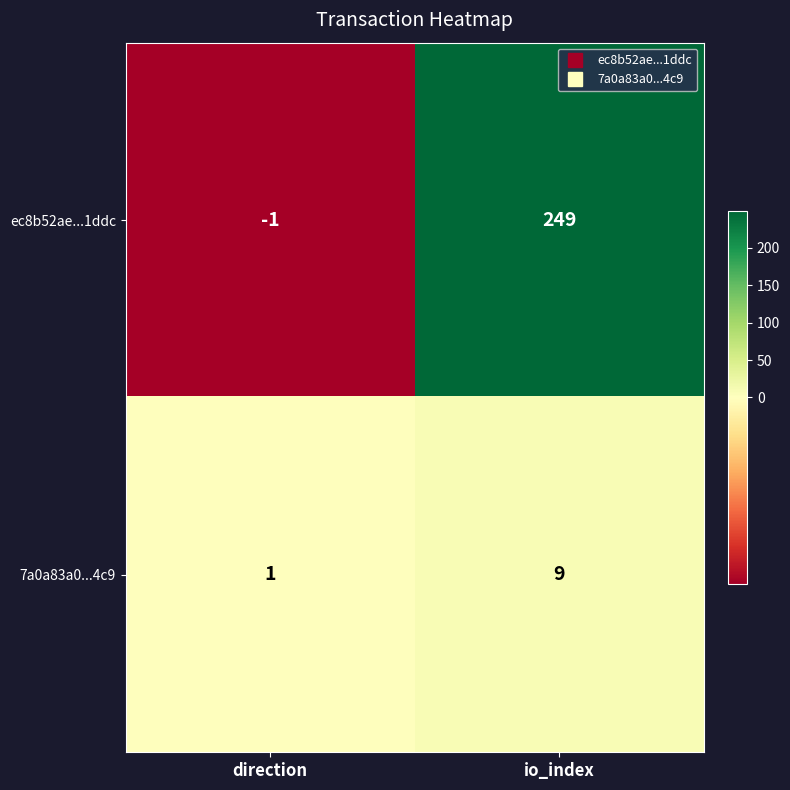

Which series has the largest range (max minus min)?

ec8b52ae...1ddc